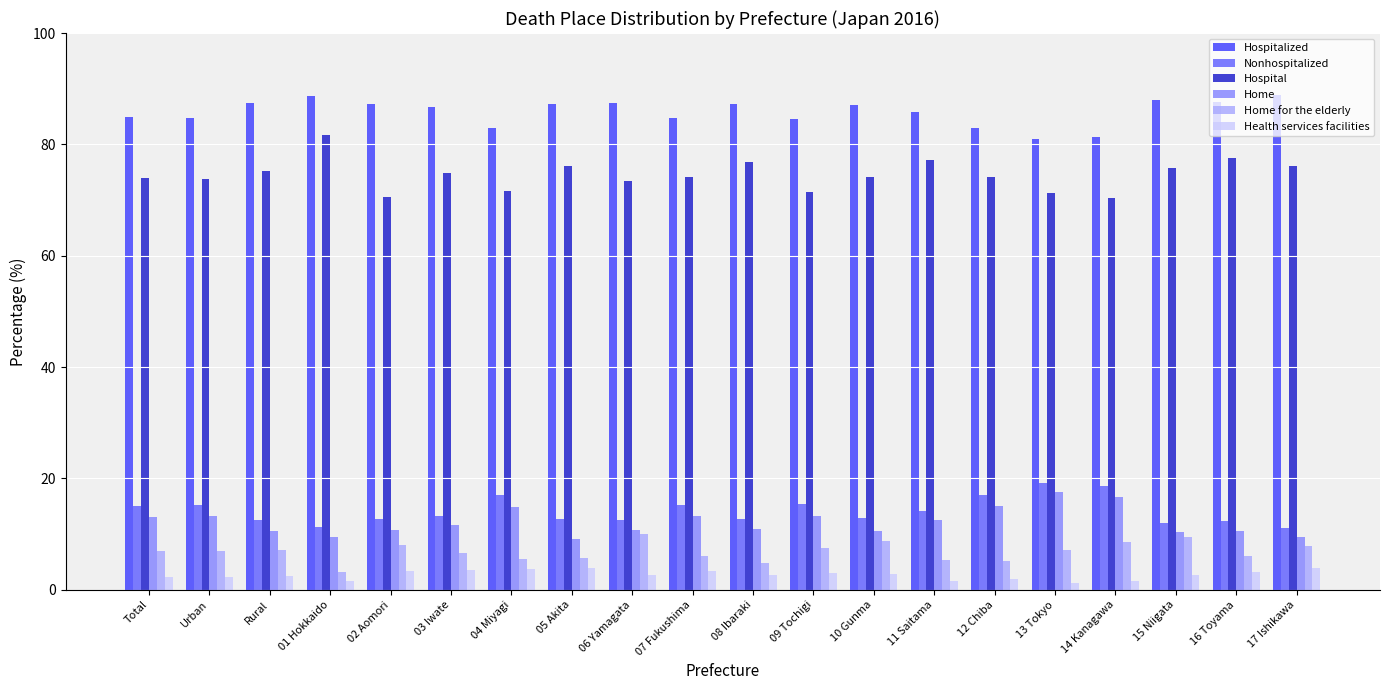

Count the number of data series in this chart.

6